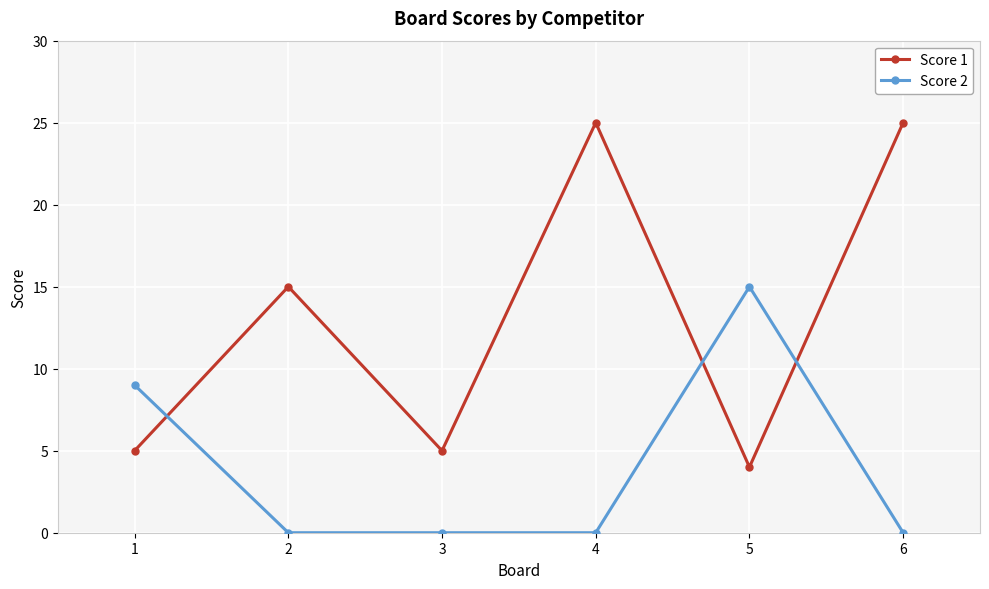

Rank the series by their maximum value, from lowest to highest.

Score 2, Score 1